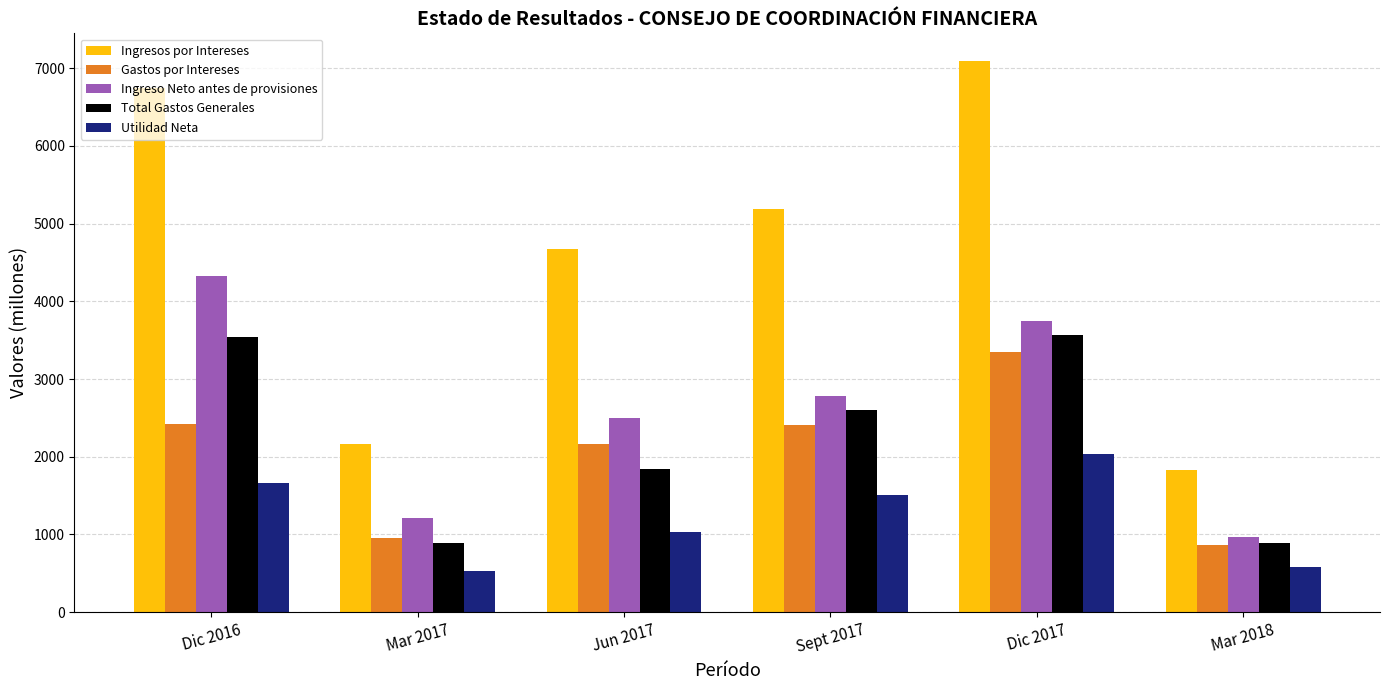

What position from the right is Dic 2016?

6